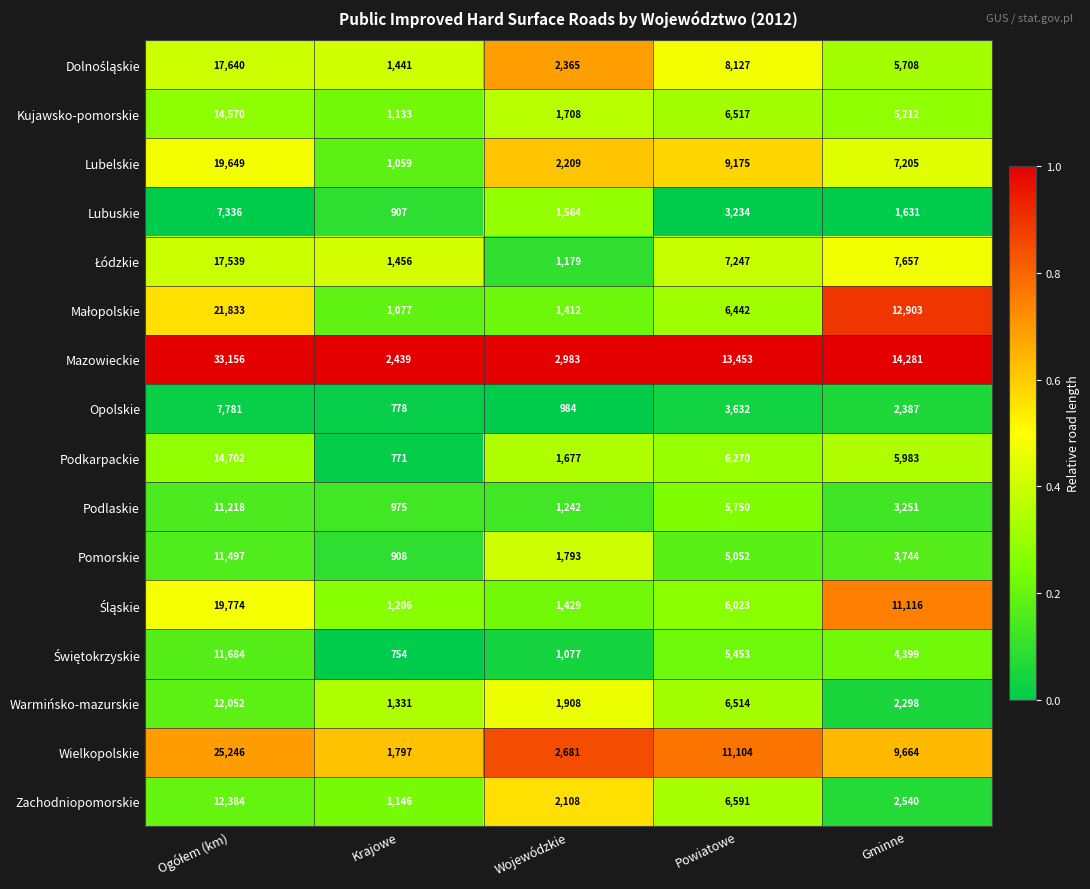

The Lubelskie series shows 924 at Wojewódzkie. True or false?

False